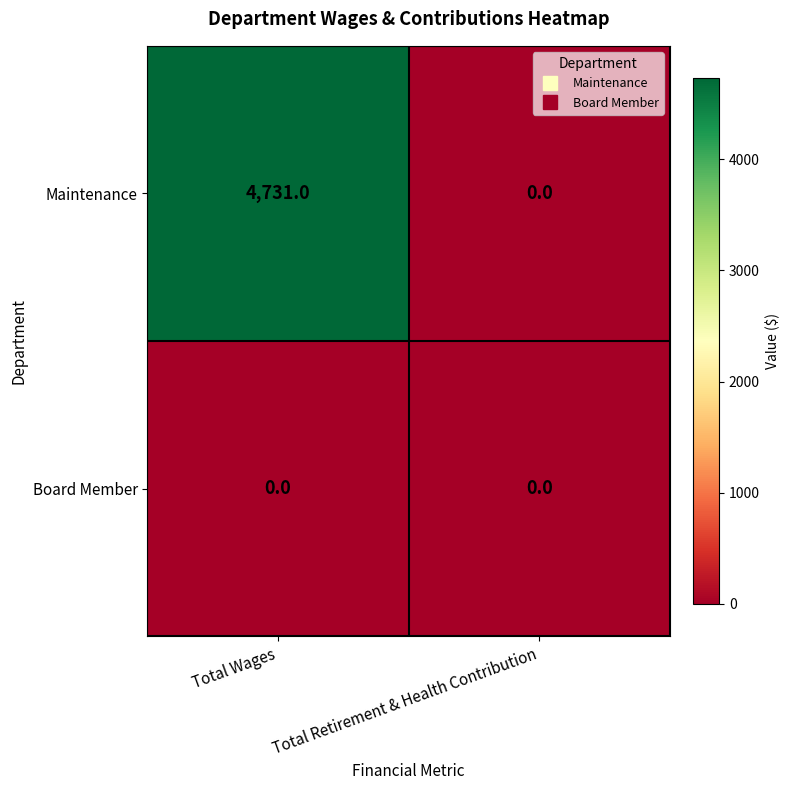

Which series has the largest range (max minus min)?

Maintenance